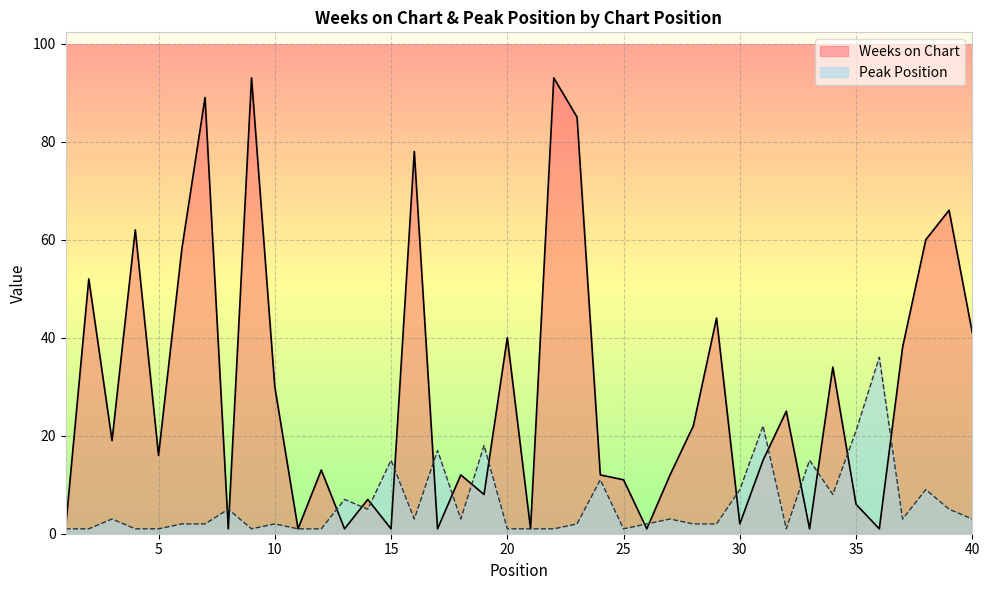

True or false: Peak Position has a value of 7 at 39.

False